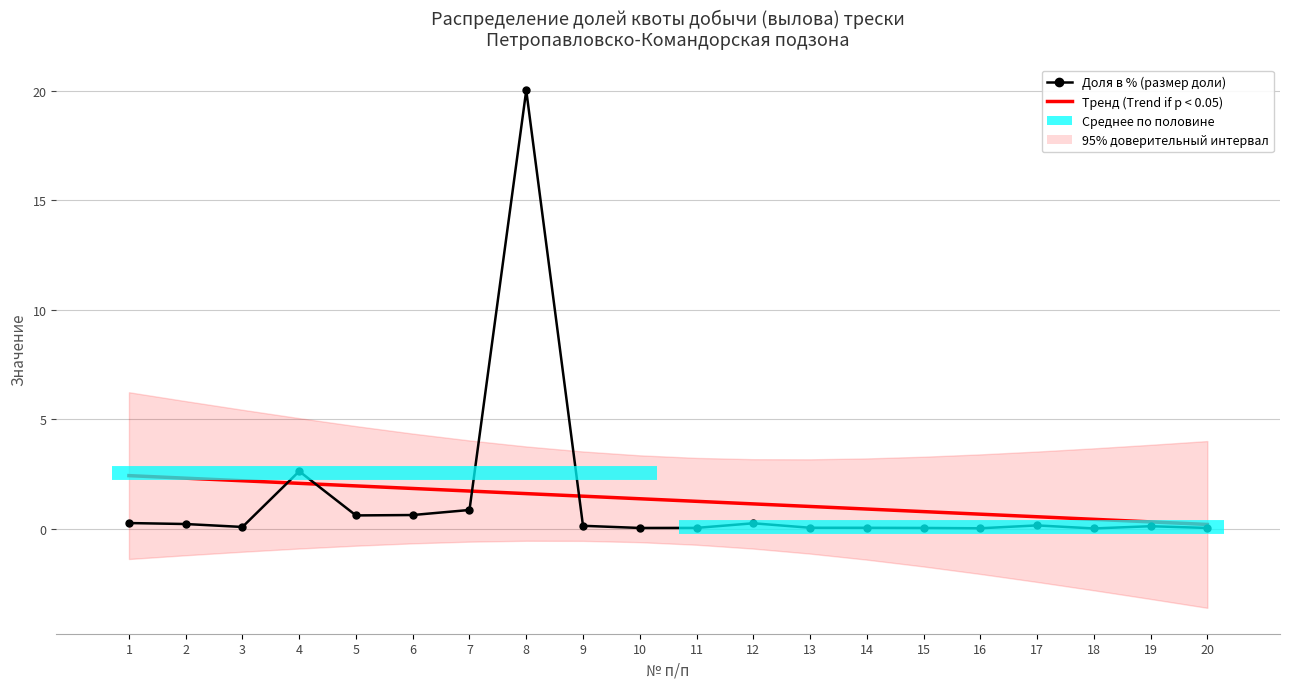

How many interior local peaks does the Доля в % (размер доли) series have?

5